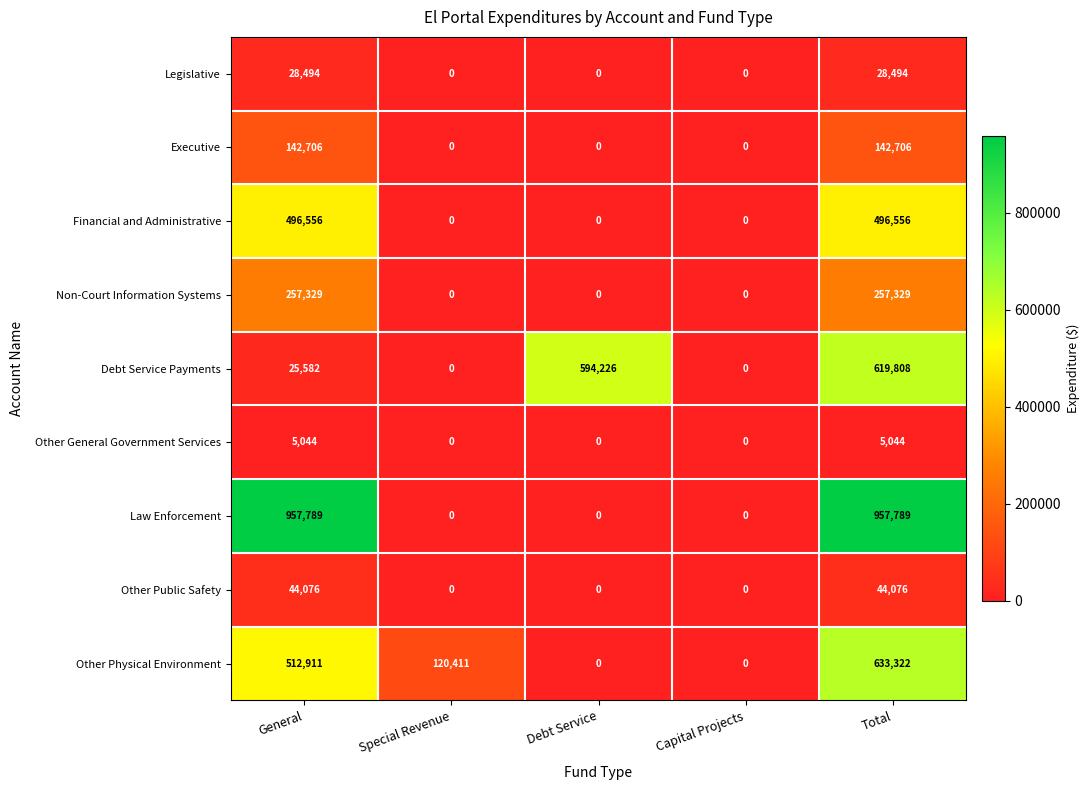

Count the Other Public Safety values in the range 0 to 44076.

5